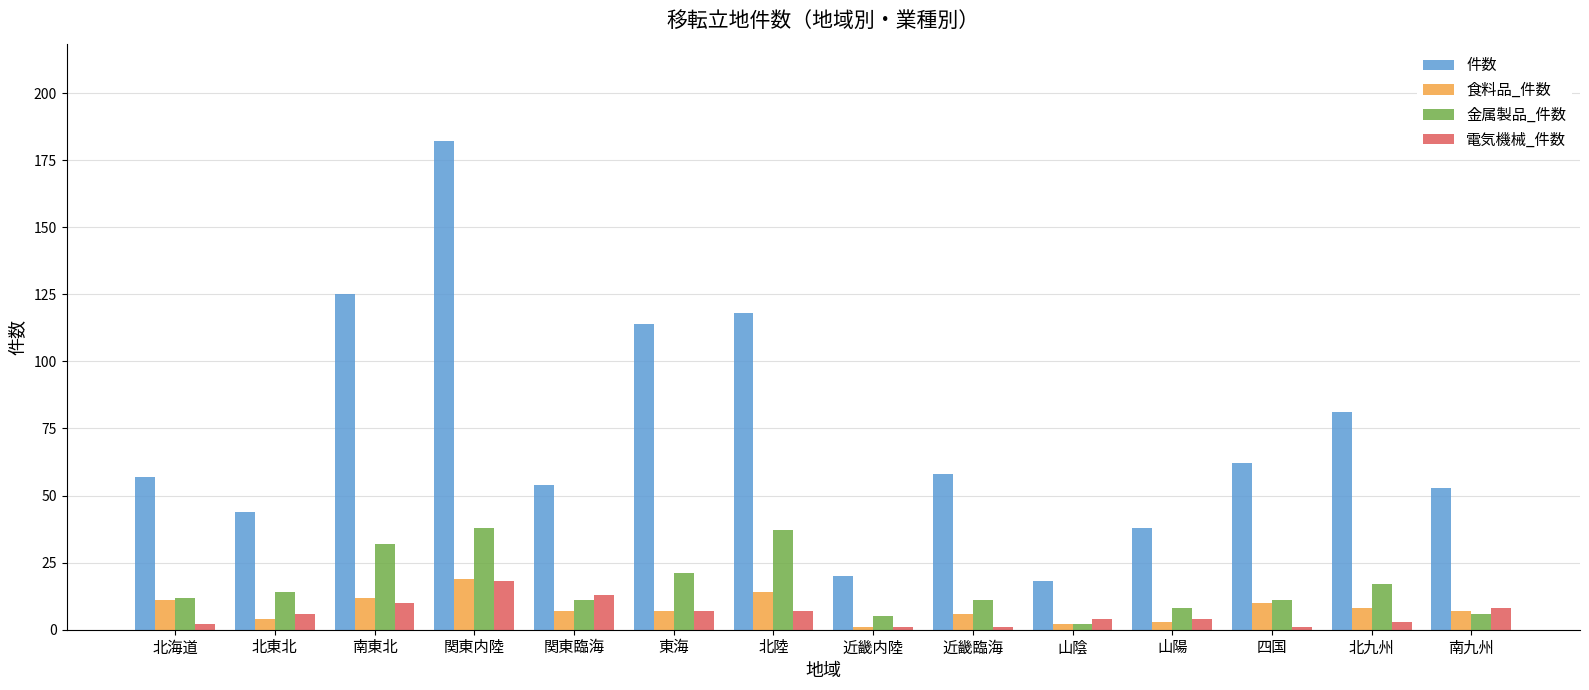

Reading left to right, list all the values displayed in this chart.

件数: 北海道=57	北東北=44	南東北=125	関東内陸=182	関東臨海=54	東海=114	北陸=118	近畿内陸=20	近畿臨海=58	山陰=18	山陽=38	四国=62	北九州=81	南九州=53
食料品_件数: 北海道=11	北東北=4	南東北=12	関東内陸=19	関東臨海=7	東海=7	北陸=14	近畿内陸=1	近畿臨海=6	山陰=2	山陽=3	四国=10	北九州=8	南九州=7
金属製品_件数: 北海道=12	北東北=14	南東北=32	関東内陸=38	関東臨海=11	東海=21	北陸=37	近畿内陸=5	近畿臨海=11	山陰=2	山陽=8	四国=11	北九州=17	南九州=6
電気機械_件数: 北海道=2	北東北=6	南東北=10	関東内陸=18	関東臨海=13	東海=7	北陸=7	近畿内陸=1	近畿臨海=1	山陰=4	山陽=4	四国=1	北九州=3	南九州=8